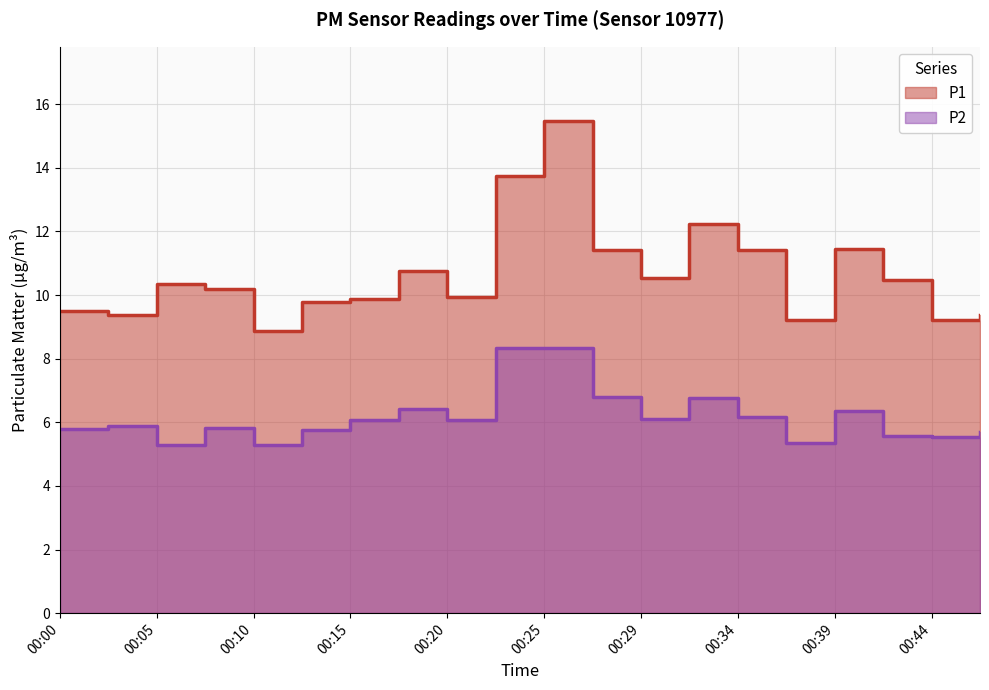

What is the highest value of the P1 series?

15.5